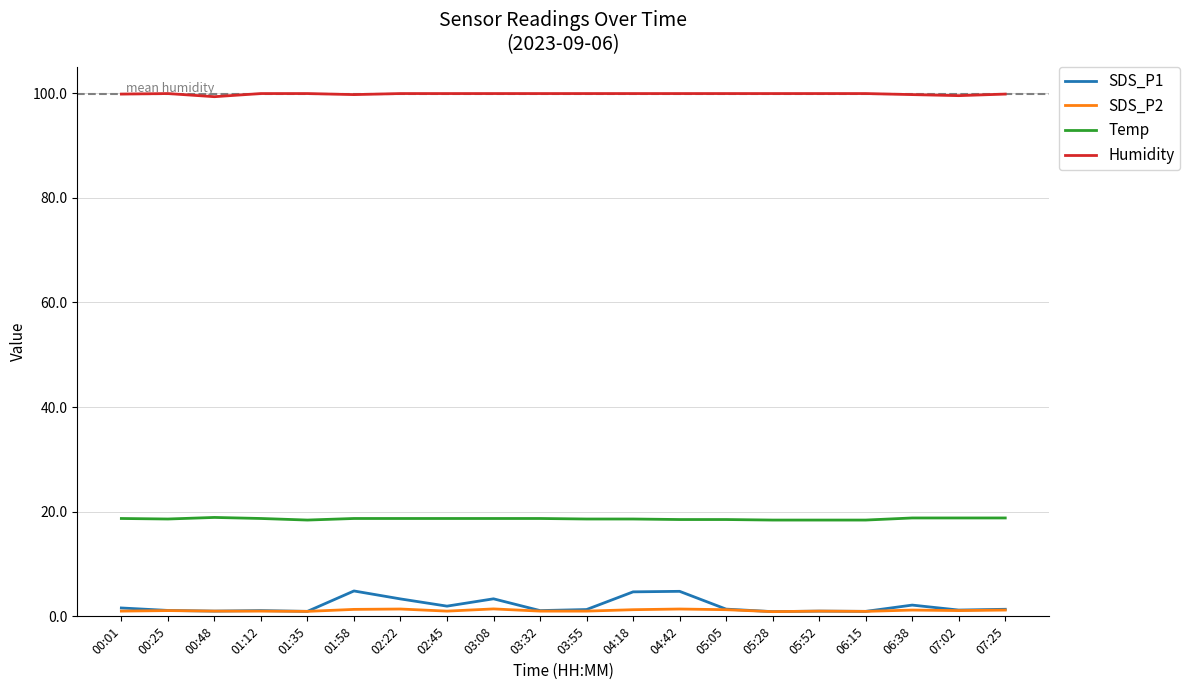

Which series has the widest spread of values?

SDS_P1